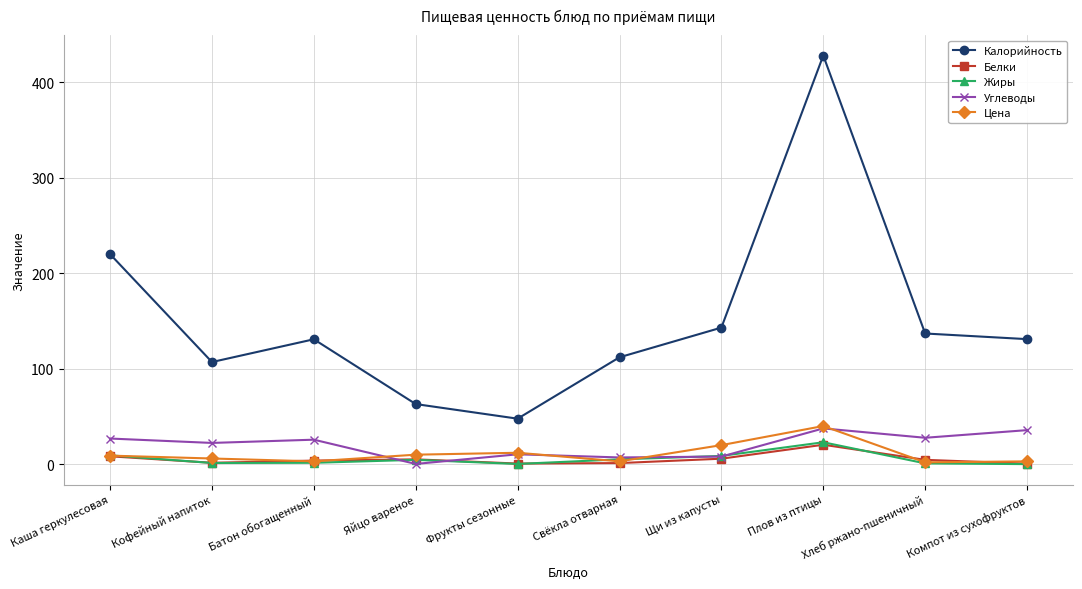

At which label does Углеводы first exceed 25?

Каша геркулесовая